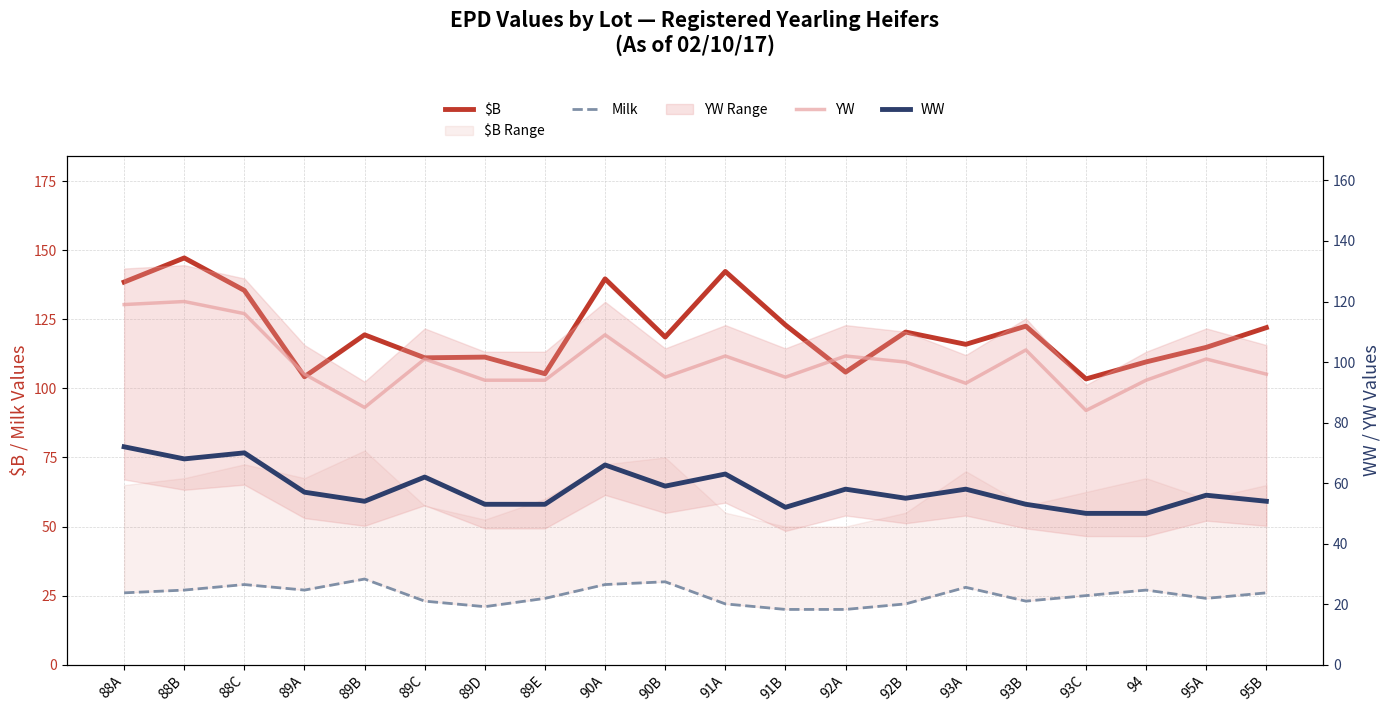

Which series has the largest total across all categories?

$B